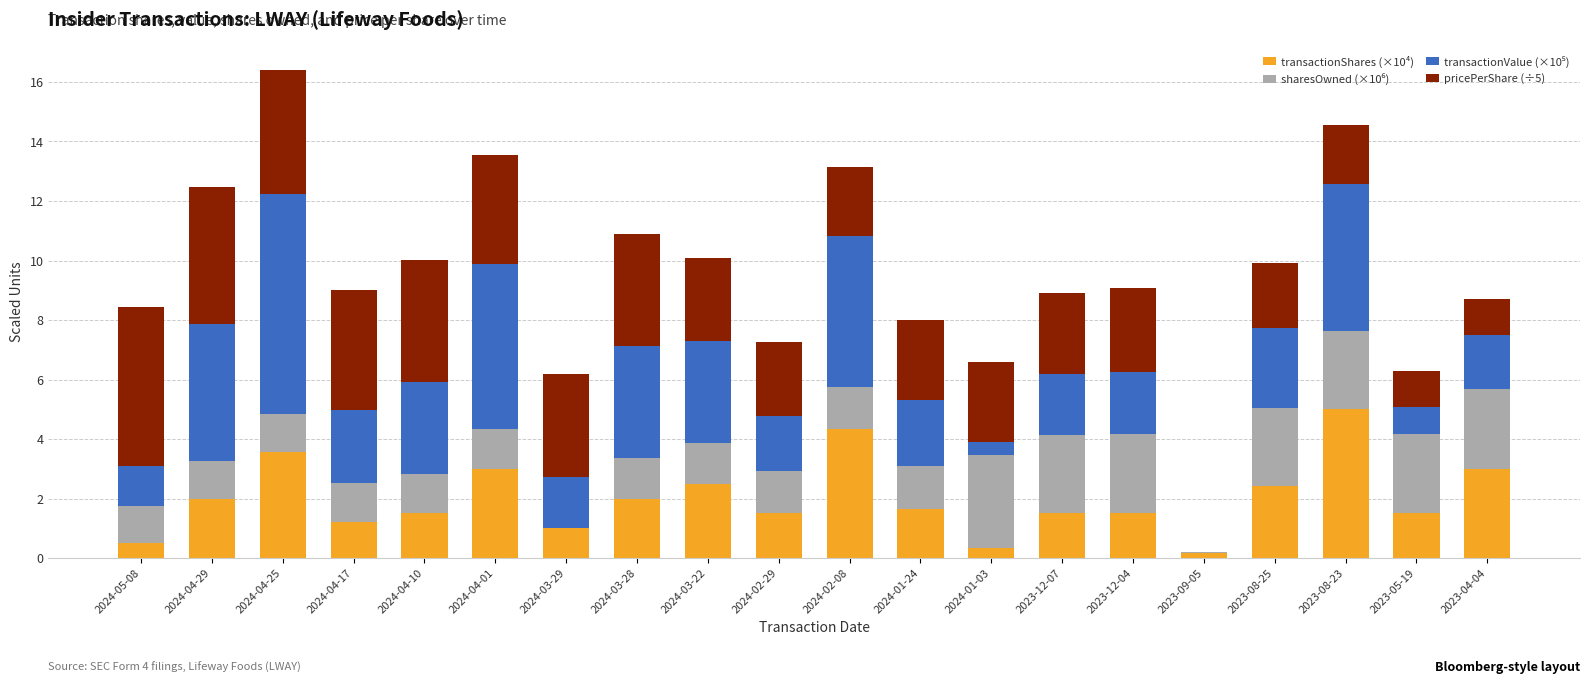

The value of transactionShares (×10⁴) at 2024-02-08 is 1.2. True or false?

False